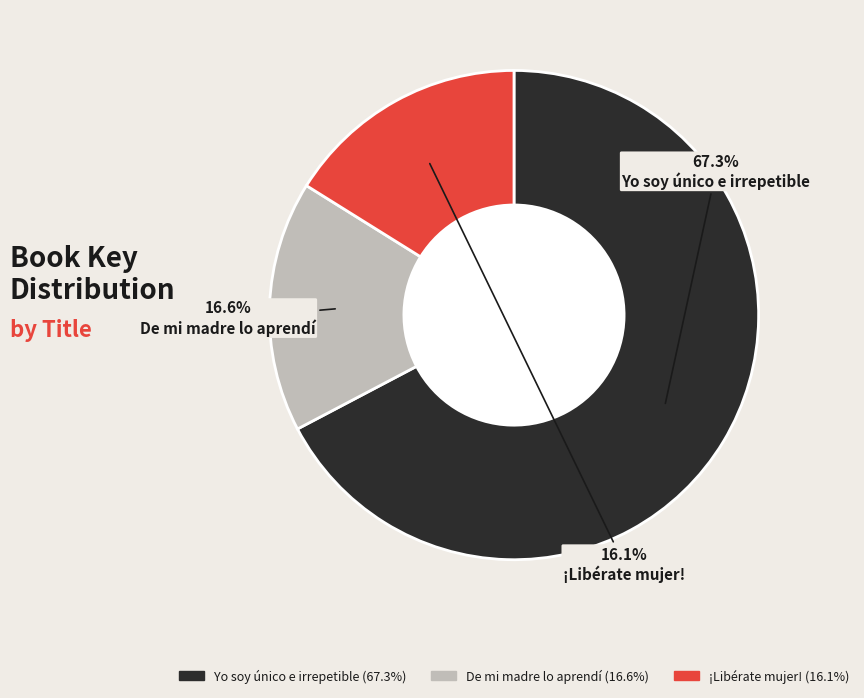

Is there any slice that represents more than half of the pie?

Yes